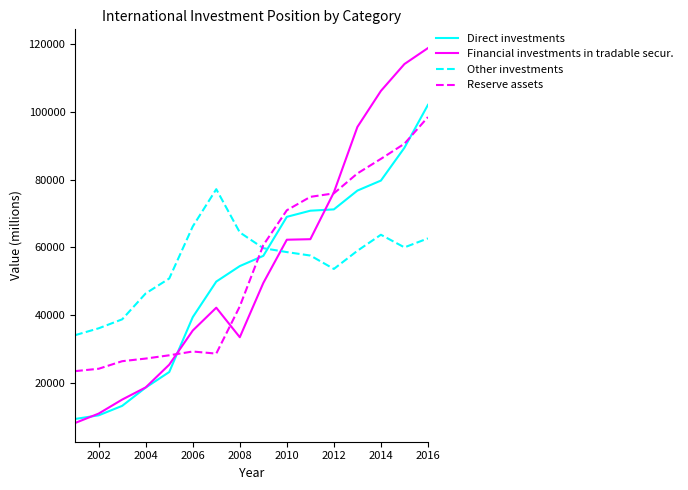

What is the greatest value displayed?

118836.3